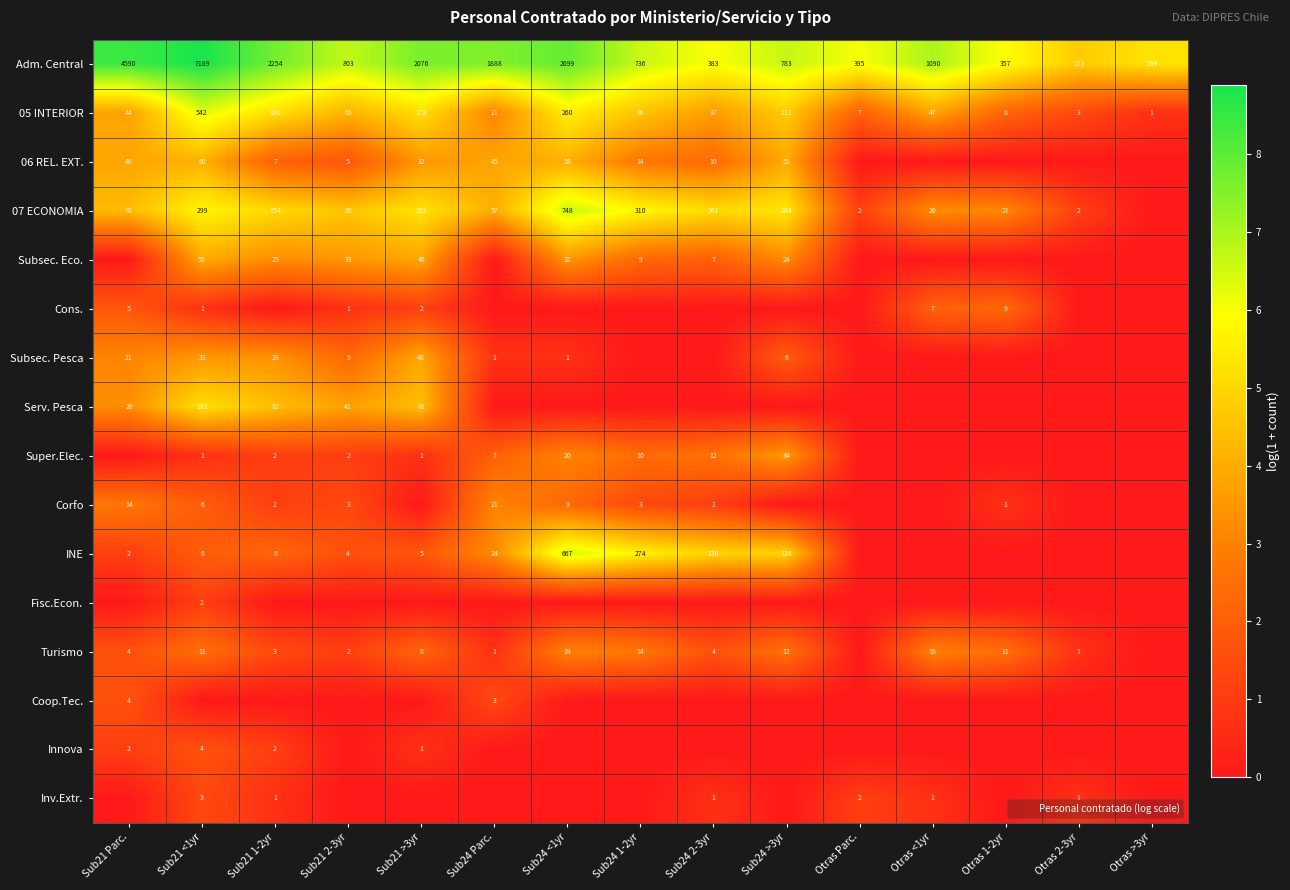

What is the average value of the 05 INTERIOR series?

107